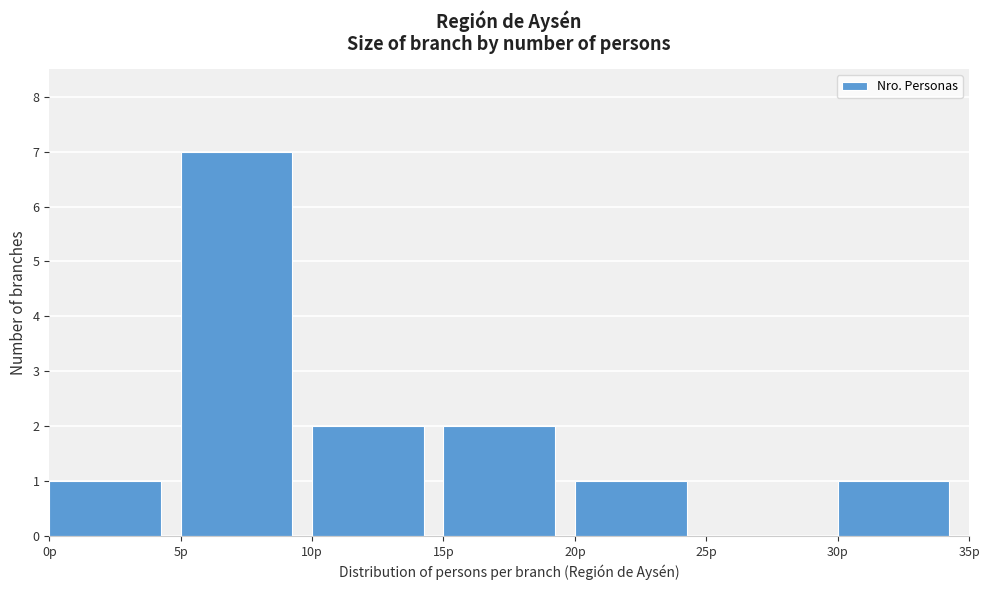

Reading left to right, list every bar in this chart as the range it spans on the x-axis followed by its height. The values are not printed on the chart, so give them approximately, as read against the axis.

0 to 5: 1
5 to 10: 7
10 to 15: 2
15 to 20: 2
20 to 25: 1
25 to 30: 0
30 to 35: 1